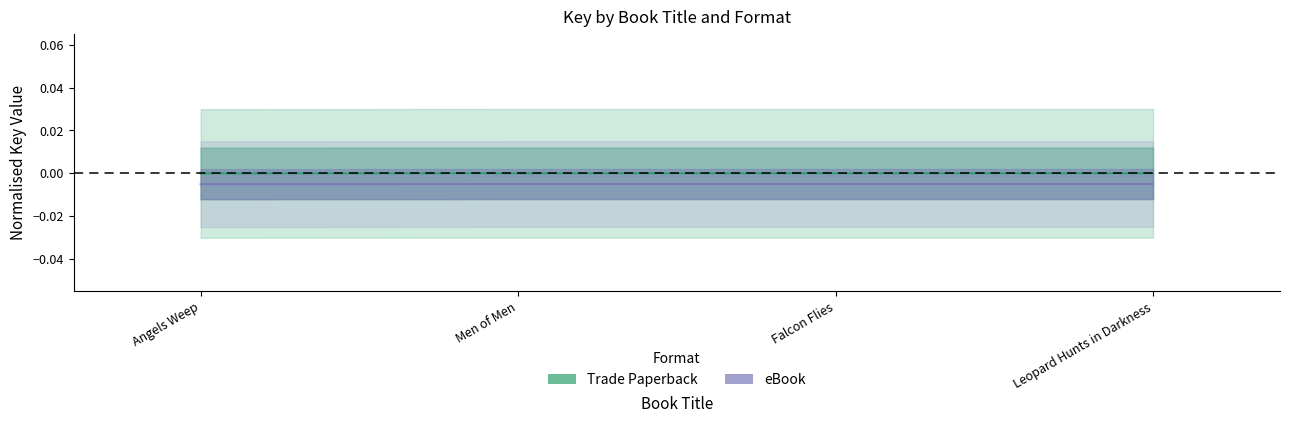

Where is the first local maximum for eBook?

Men of Men